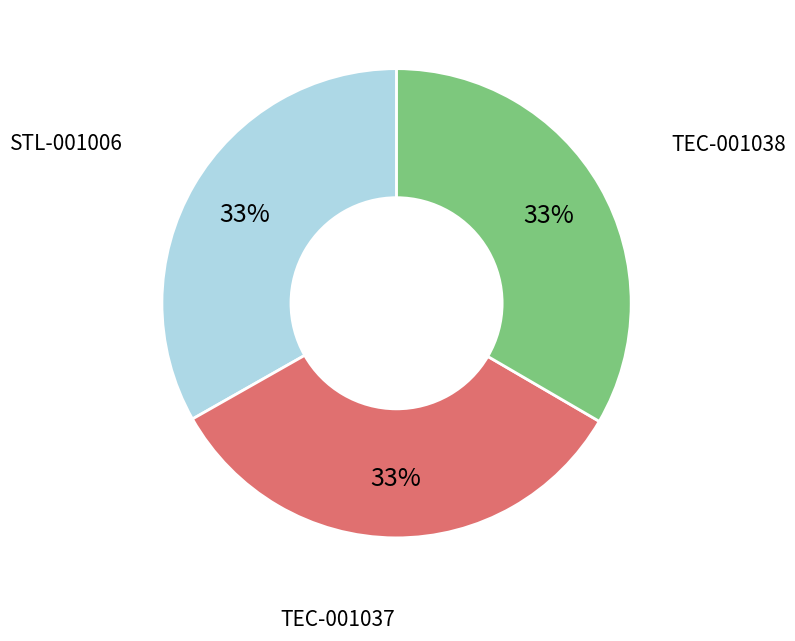

Do TEC-001038 and STL-001006 together represent more than half of the pie?

Yes